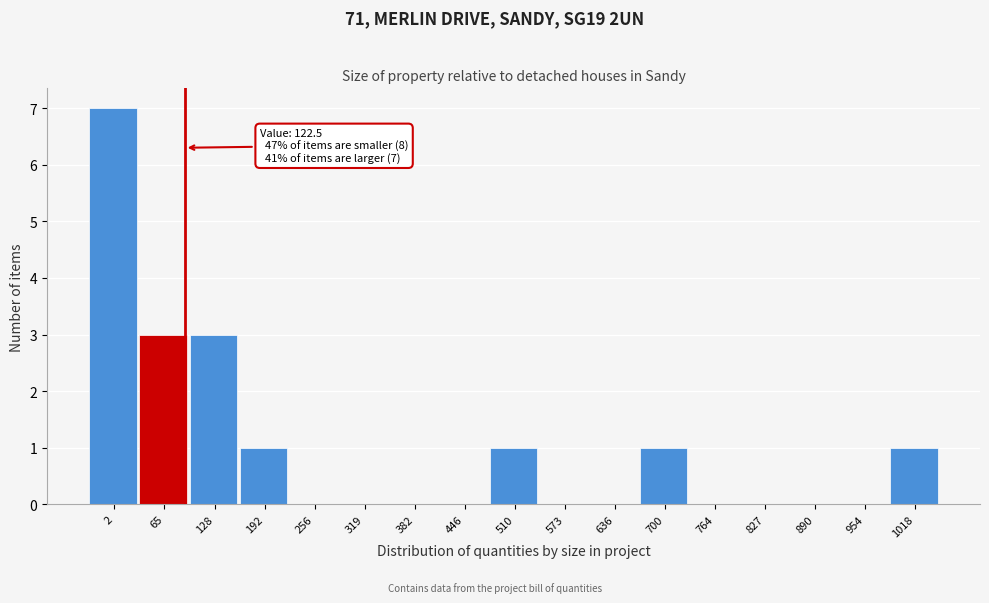

Reading left to right, transcribe all the data shown in this chart.

2=7	65=3	128=3	192=1	256=0	319=0	382=0	446=0	510=1	573=0	636=0	700=1	764=0	827=0	890=0	954=0	1018=1